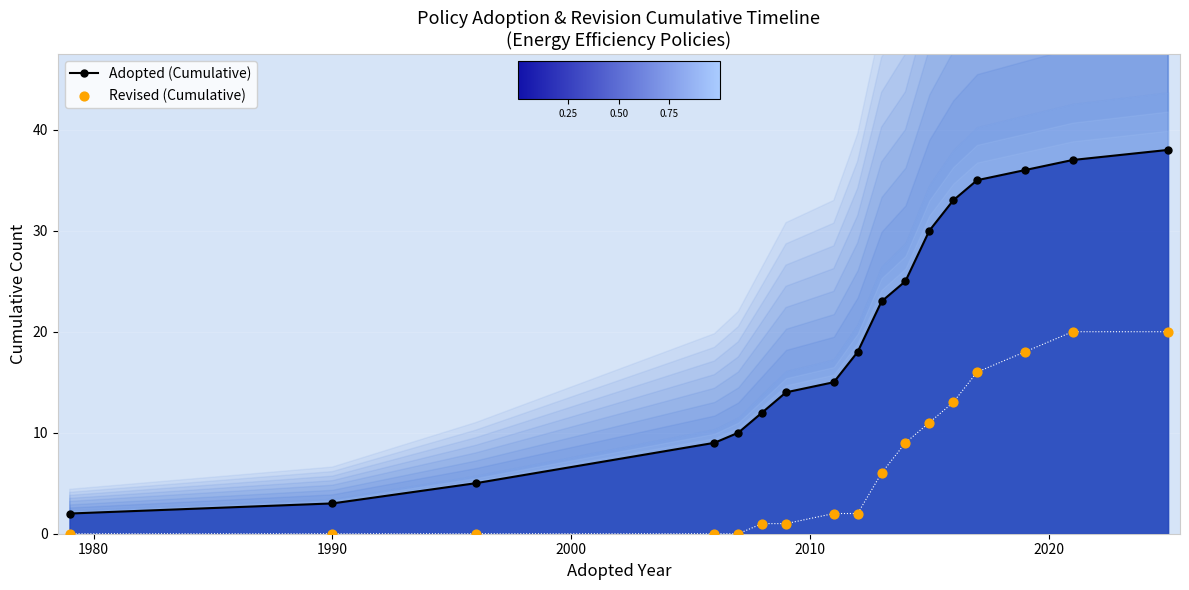

What are all the series names shown in the legend?

Adopted (Cumulative), Revised (Cumulative)